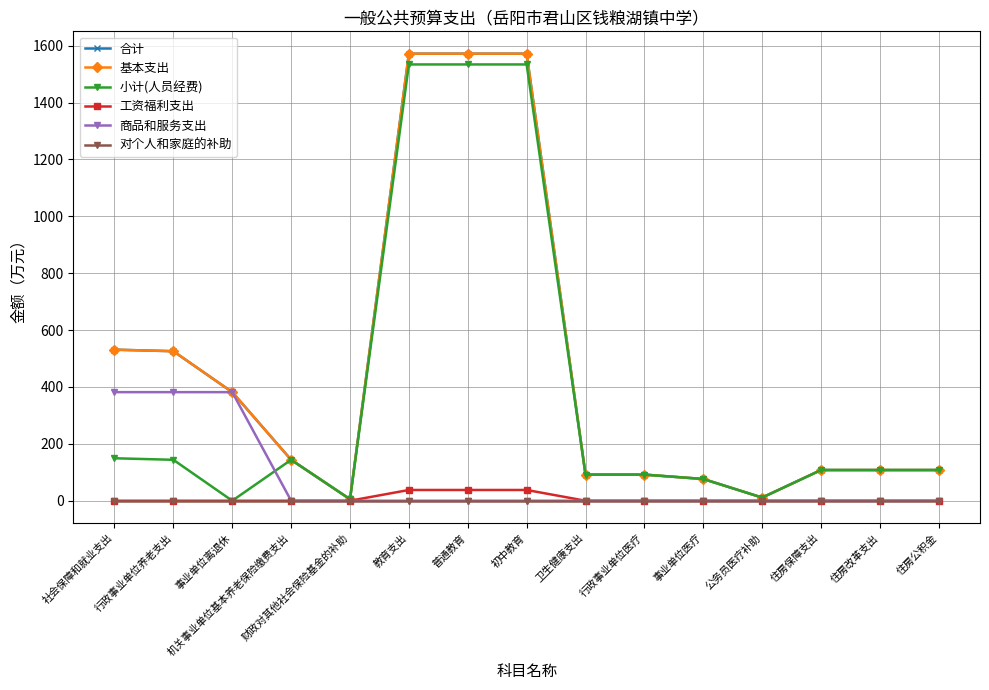

In 合计, how many points are lower than both neighbors (excluding endpoints)?

2